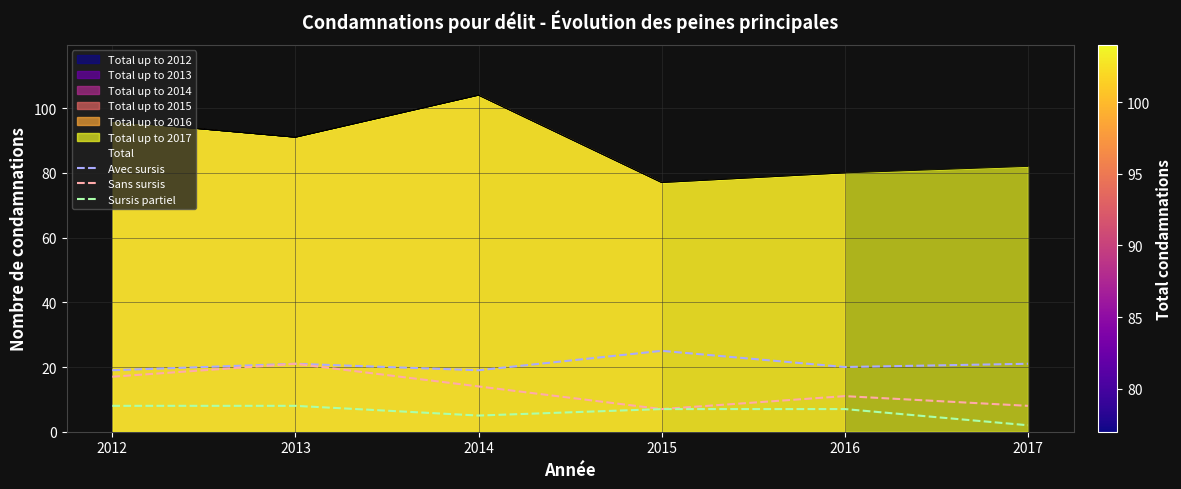

True or false: Avec sursis and Sans sursis intersect in this chart.

False